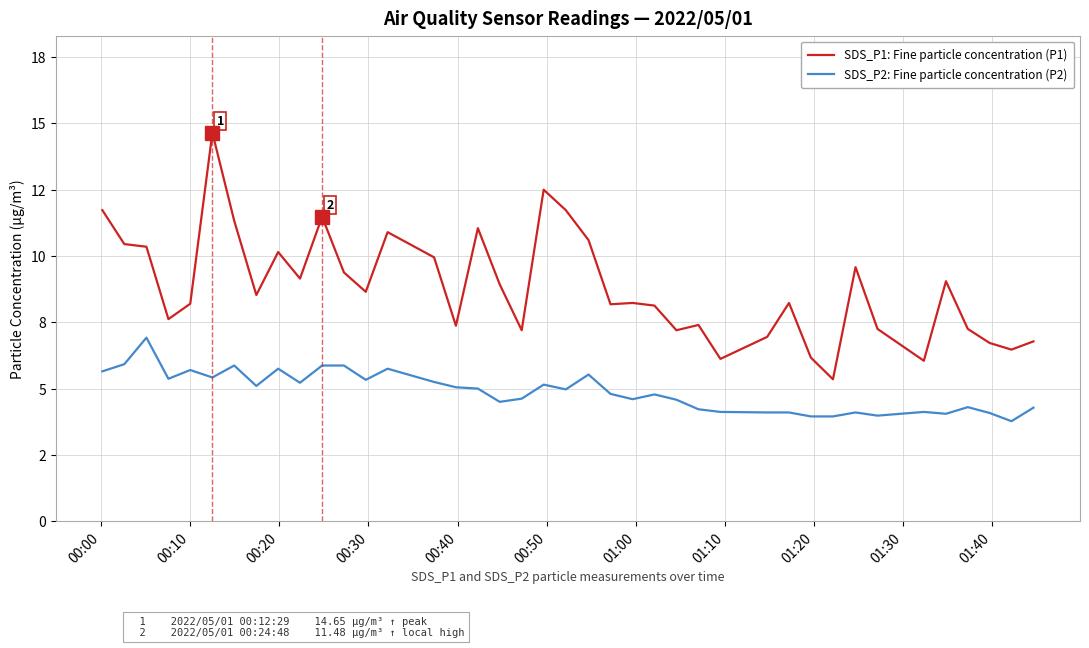

What is the value of the SDS_P1: Fine particle concentration (P1) point at the 29th from the left?

7.0